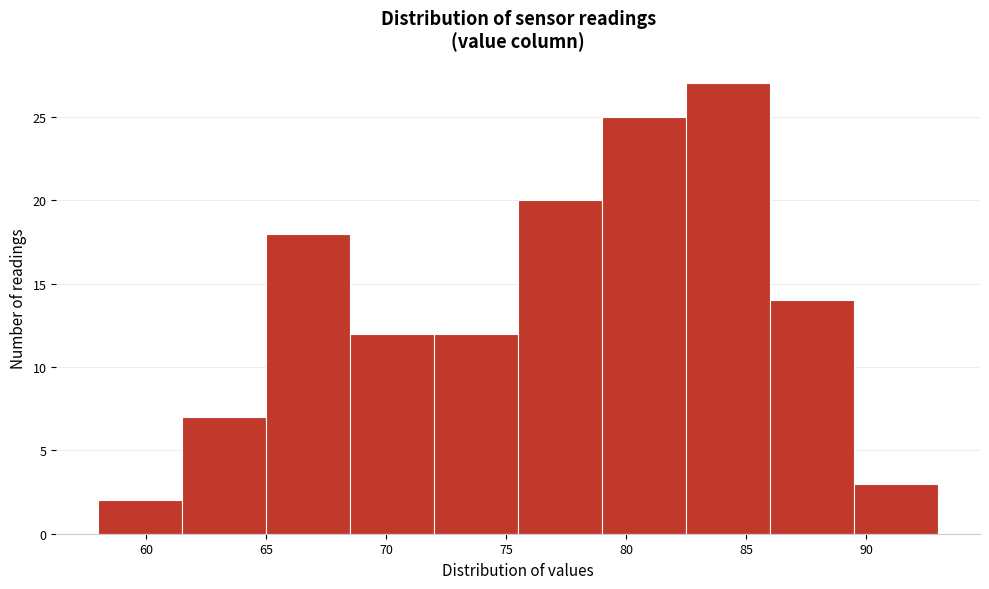

Reading left to right, list every bar in this chart as the range it spans on the x-axis followed by its height. The values are not printed on the chart, so give them approximately, as read against the axis.

58.0 to 61.5: 2
61.5 to 65.0: 7
65.0 to 68.5: 18
68.5 to 72.0: 12
72.0 to 75.5: 12
75.5 to 79.0: 20
79.0 to 82.5: 25
82.5 to 86.0: 27
86.0 to 89.5: 14
89.5 to 93.0: 3